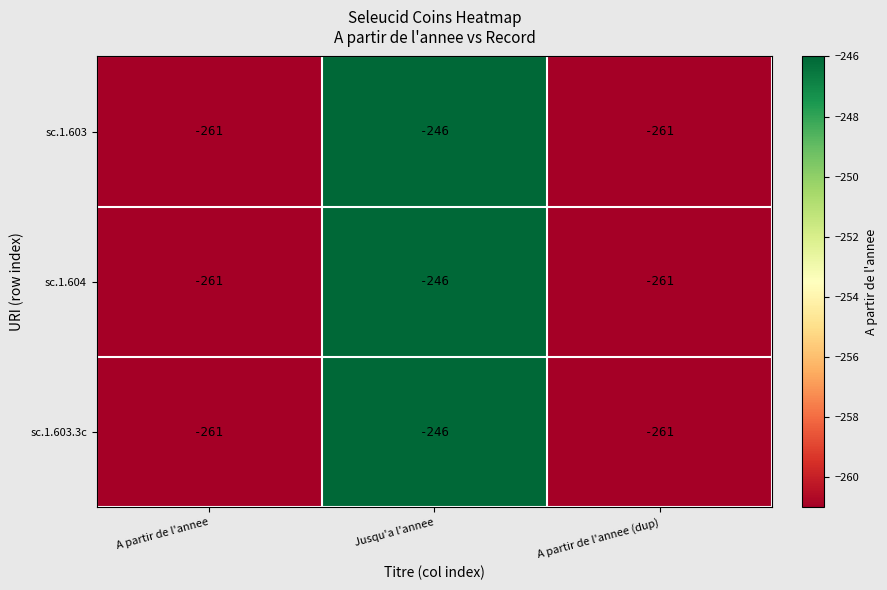

Is it true that sc.1.603.3c equals -261 at A partir de l'annee?

True